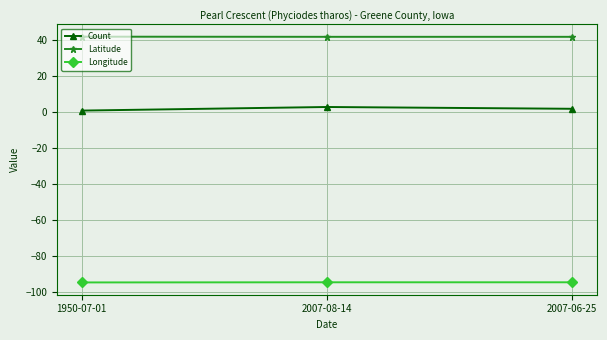

Is it true that Latitude equals 42.0 at 2007-08-14?

True